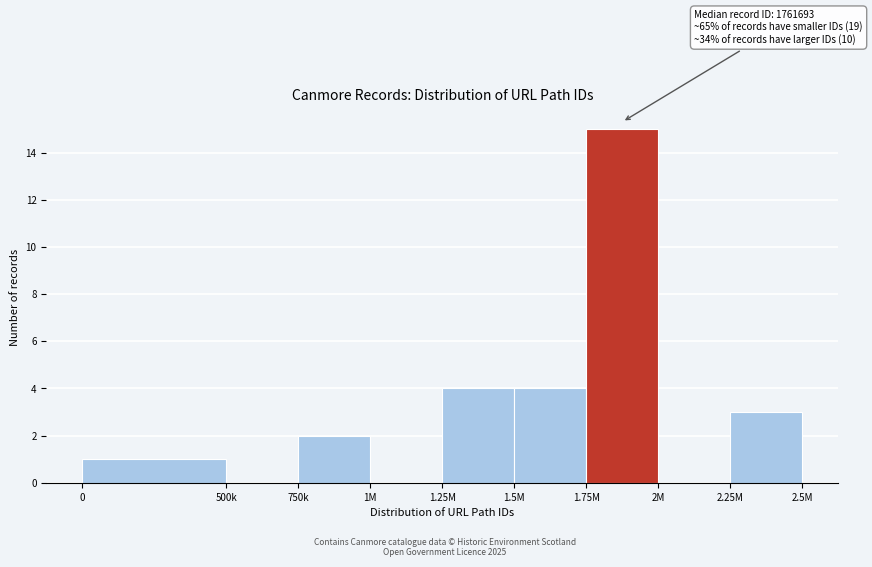

Reading left to right, extract all data points from this chart.

0=1	500k=0	750k=2	1M=0	1.25M=4	1.5M=4	1.75M=15	2M=0	2.25M=3